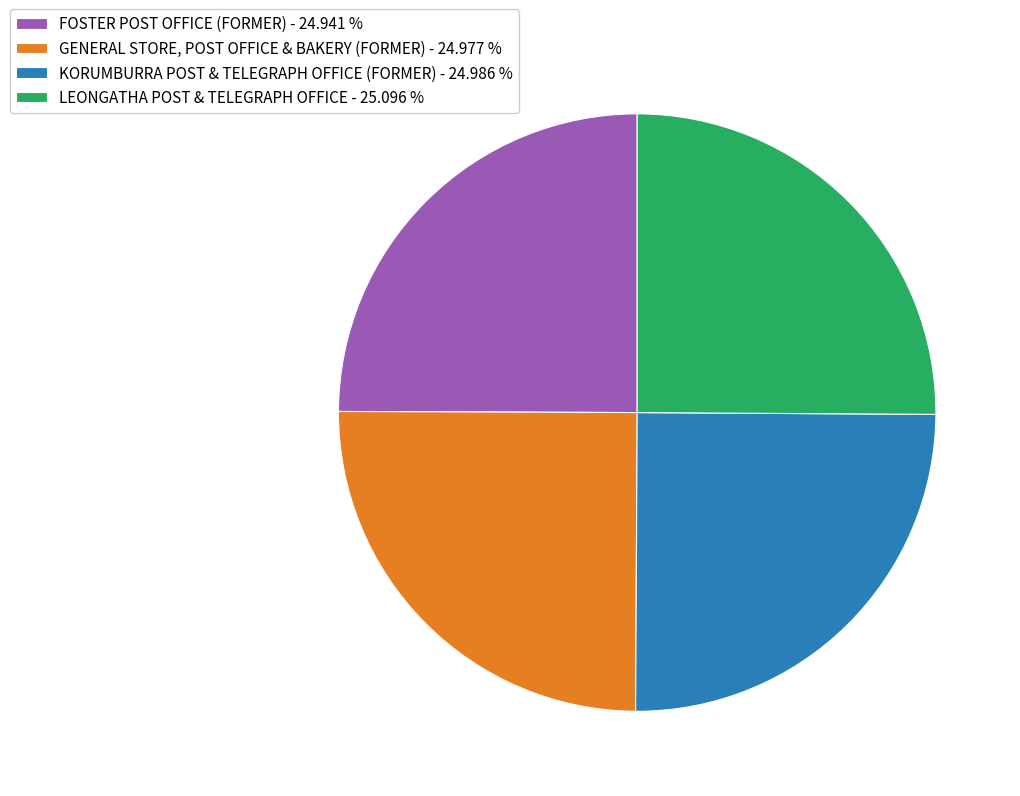

What is the ratio of the value at GENERAL STORE, POST OFFICE & BAKERY (FORMER) - 24.977 % to the value at FOSTER POST OFFICE (FORMER) - 24.941 %?

1.0